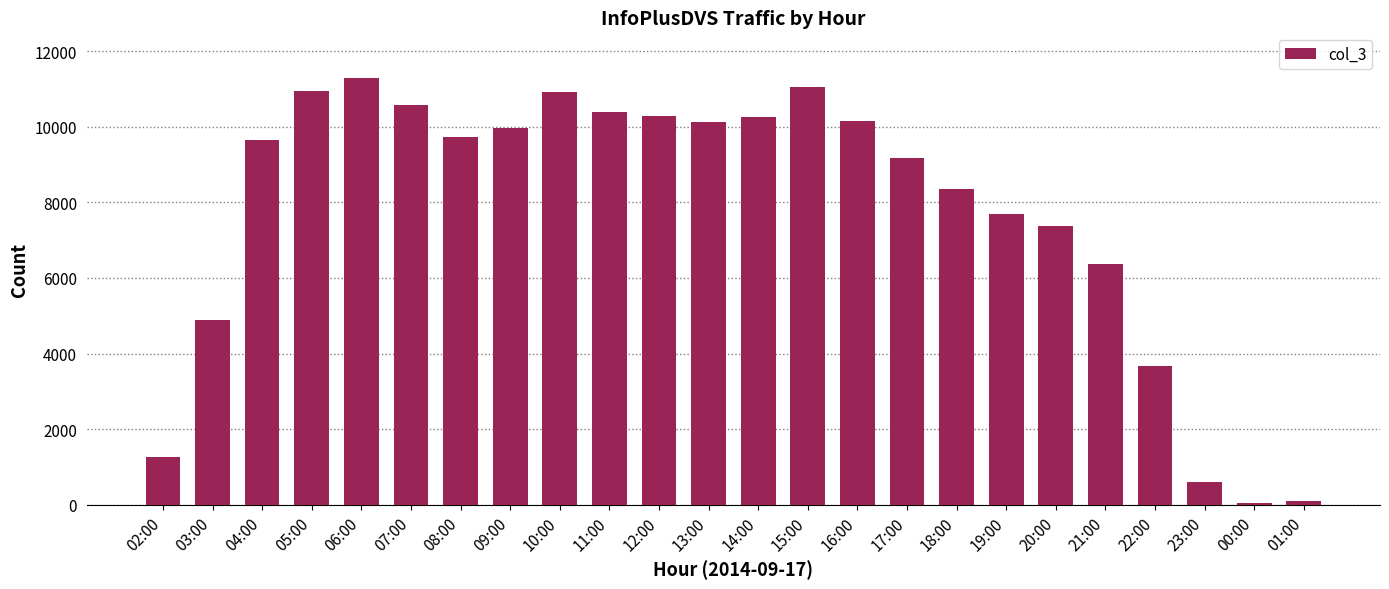

What is the change in value from 02:00 to 12:00?

+9019